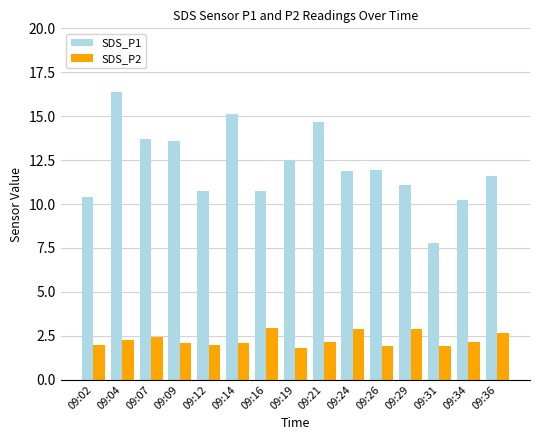

How many categories are shown in the chart?

15